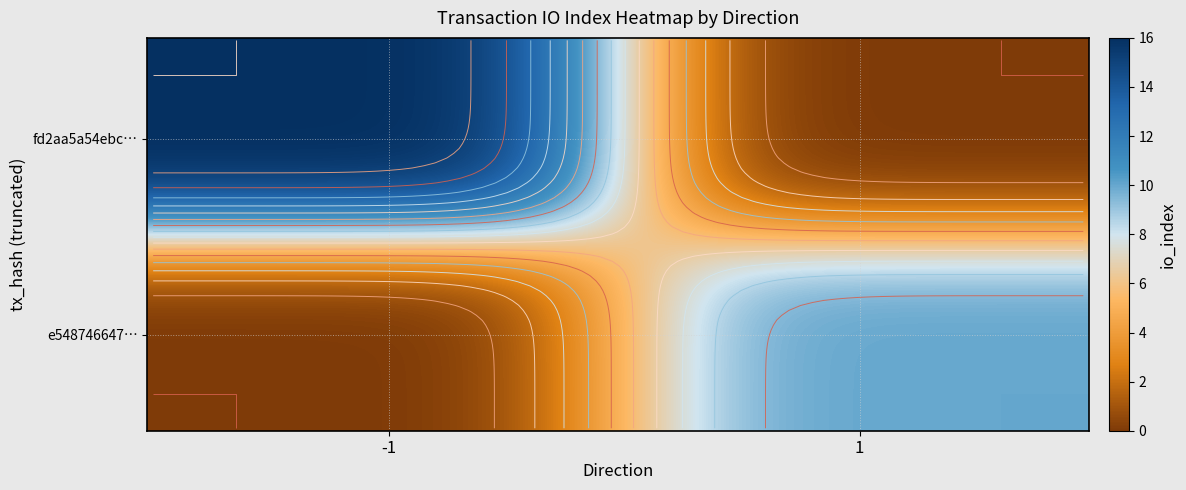

Count the fd2aa5a54ebc1076c81980043ba8cea959c71b1 values in the range -1 to 16.

2